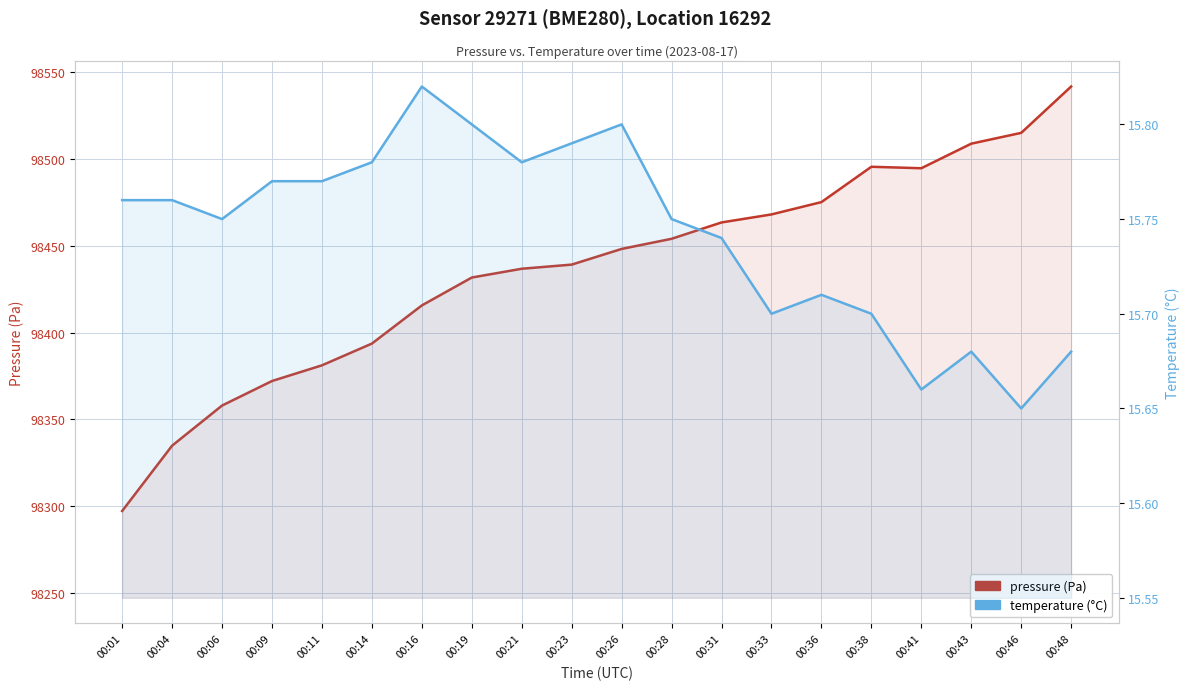

What is the approximate value of temperature at 00:28?

15.8